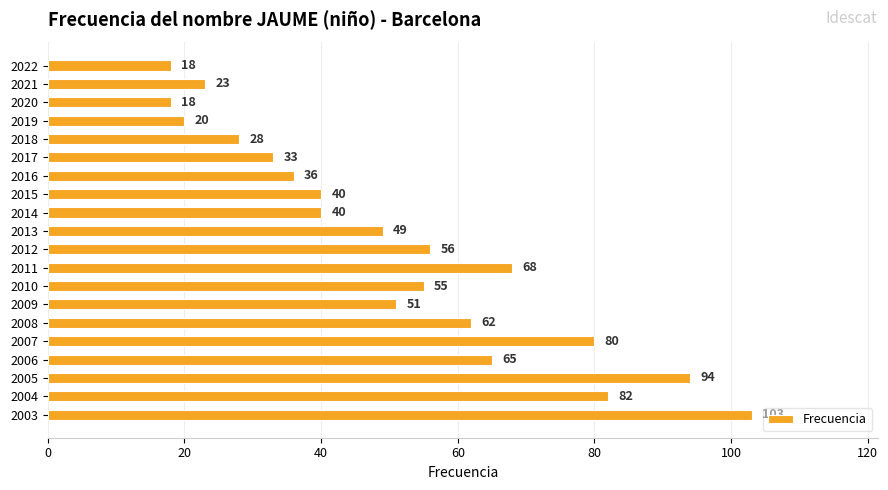

Which has a higher value, 2017 or 2022?

2017